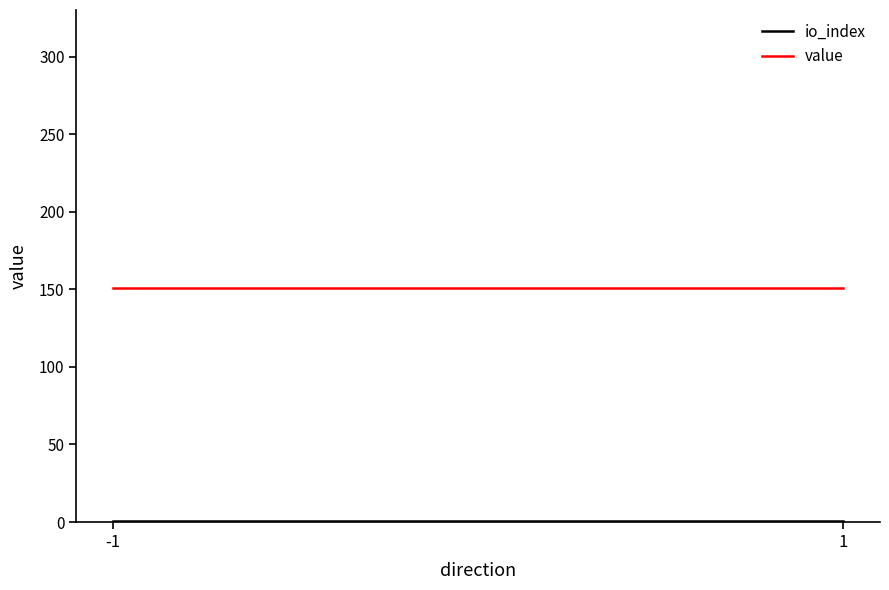

What is the total value across all series at -1?

151.3